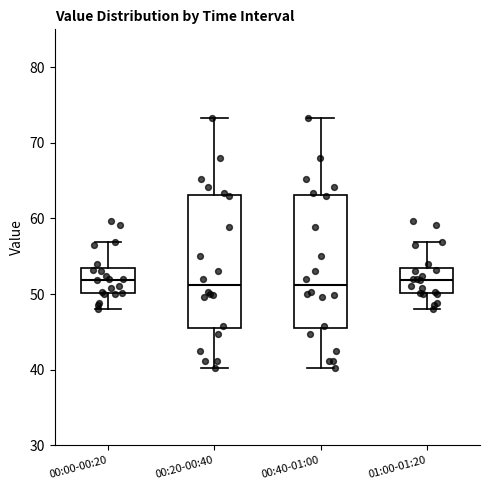

Reading left to right, transcribe this box plot: for each box, give where its median line is, the range the box spans, and where its two whiskers end, as read against the y-axis. The values are not printed on the chart, so give them approximately, as read against the axis.

00:00-00:20: median 52, box 50 to 53, whiskers 48 to 57
00:20-00:40: median 51, box 46 to 63, whiskers 40 to 73
00:40-01:00: median 51, box 46 to 63, whiskers 40 to 73
01:00-01:20: median 52, box 50 to 53, whiskers 48 to 57